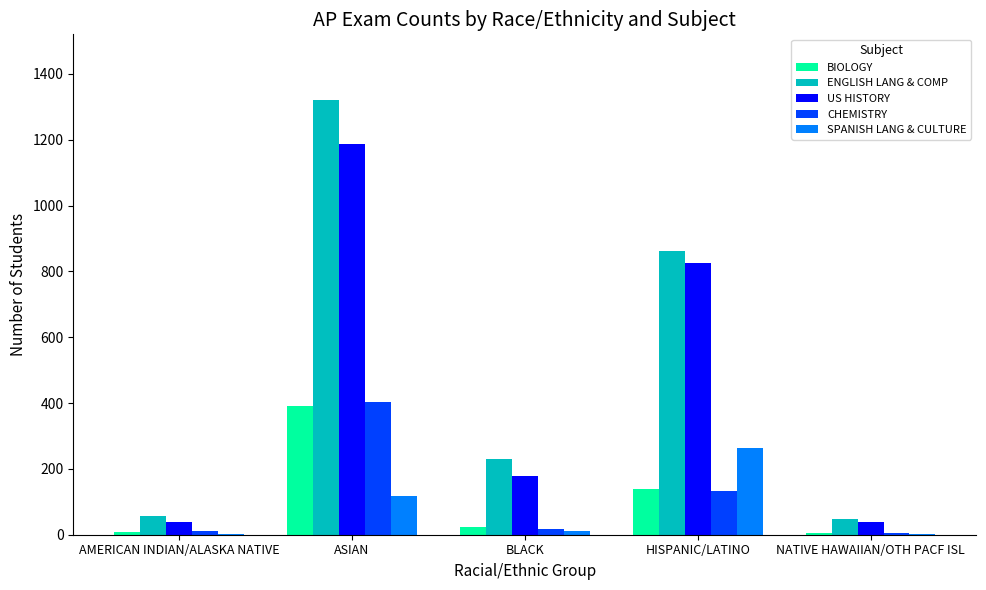

Which series changed the most between HISPANIC/LATINO and NATIVE HAWAIIAN/OTH PACF ISL?

ENGLISH LANG & COMP